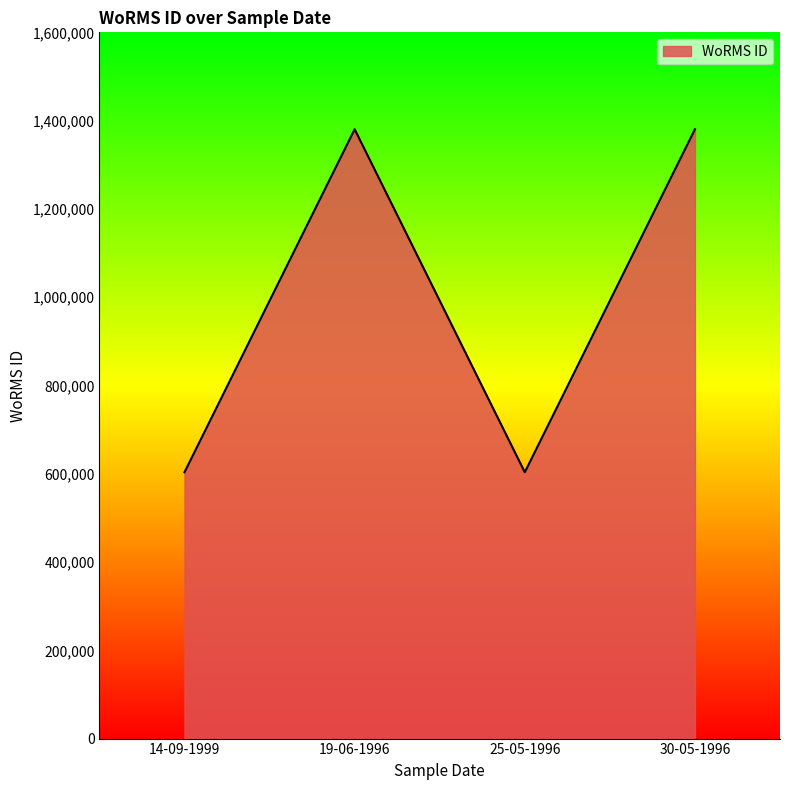

Reading left to right, what are all the values shown in this chart?

14-09-1999=603429	19-06-1996=1380402	25-05-1996=603429	30-05-1996=1380402